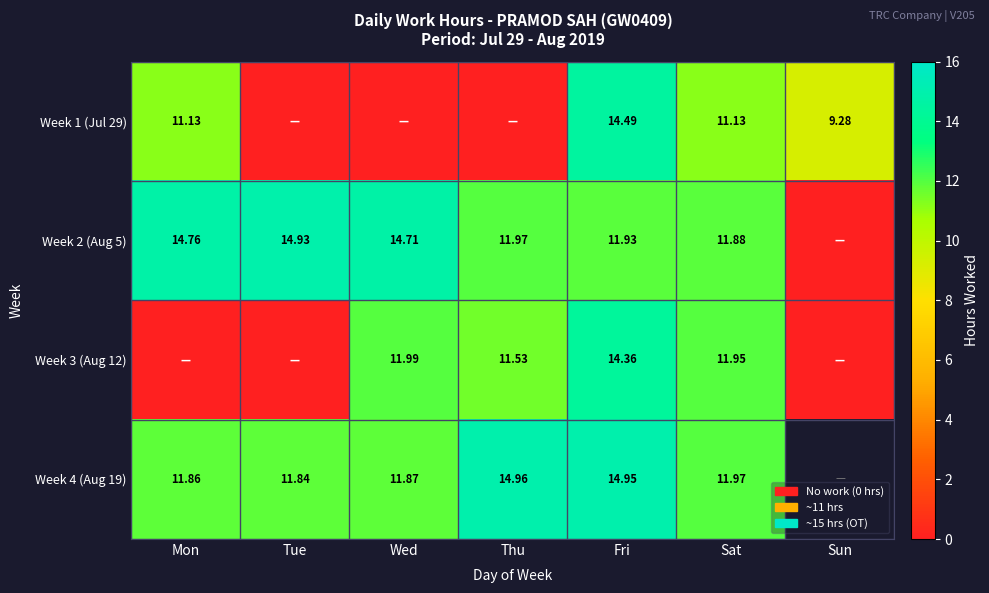

Is the value of Week 3 (Aug 12) at Wed greater than the value of Week 2 (Aug 5) at Fri?

Yes